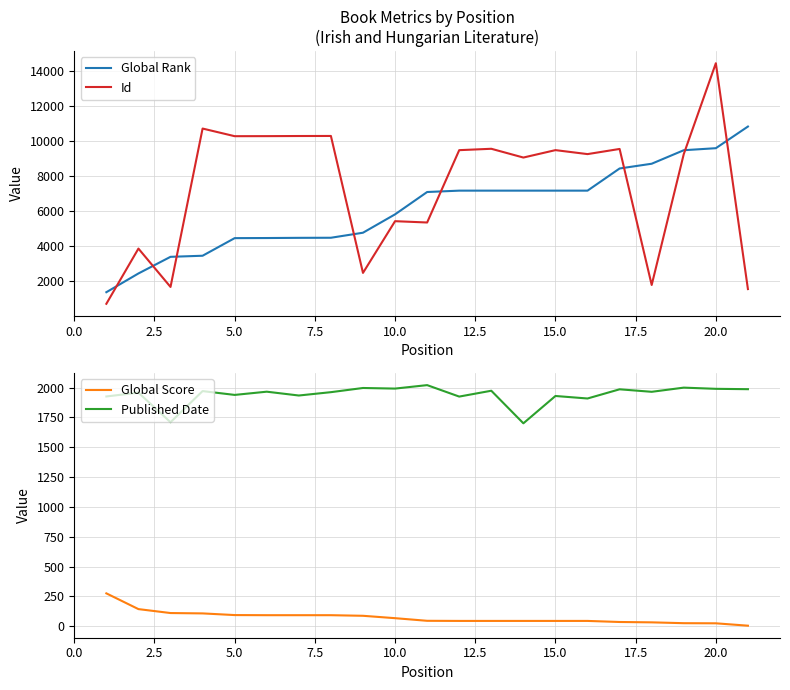

True or false: Published Date and Global Score intersect in this chart.

False